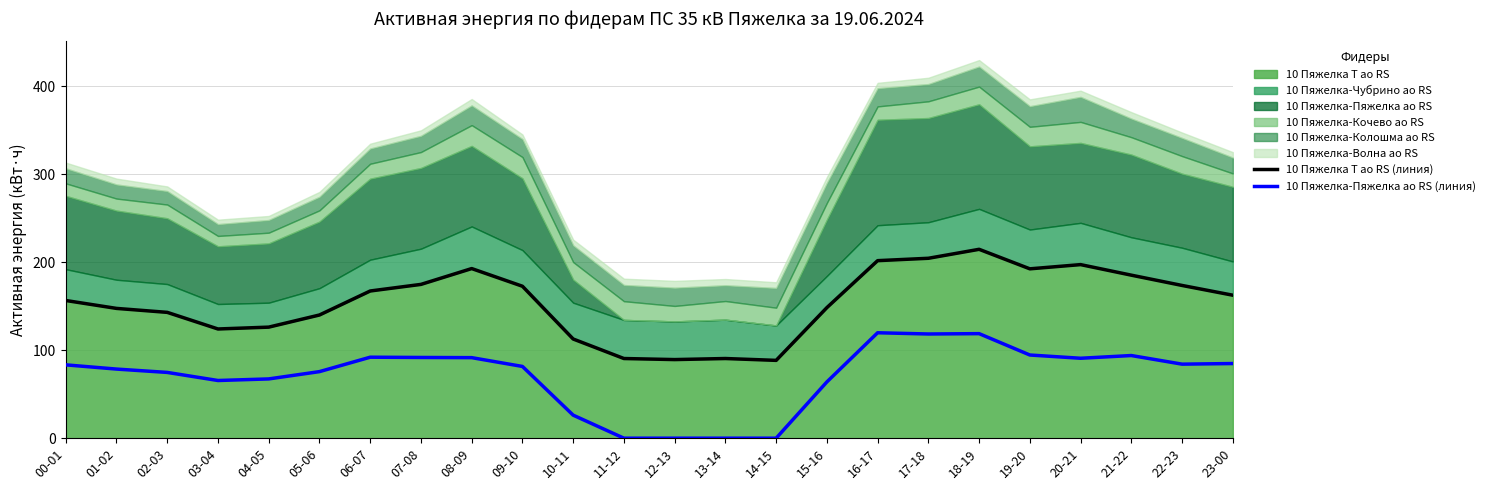

Does the chart display data point markers on the line(s)?

No